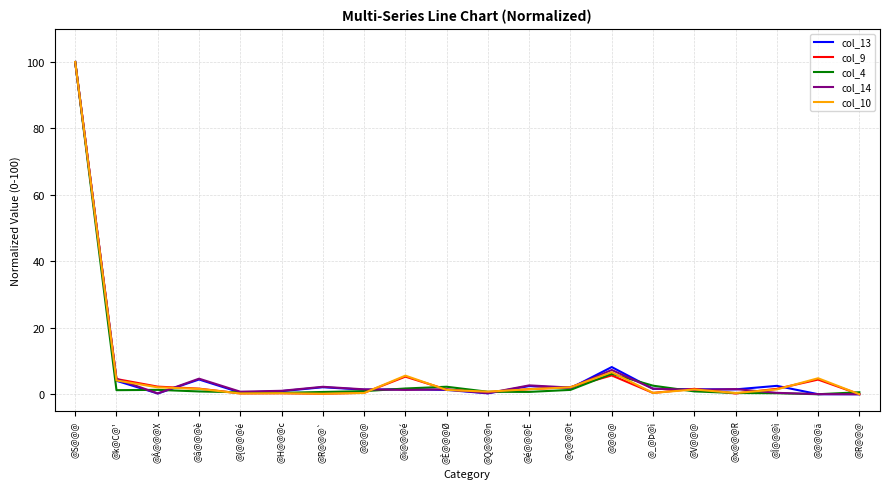

What is the average value of the col_10 series?

6.8